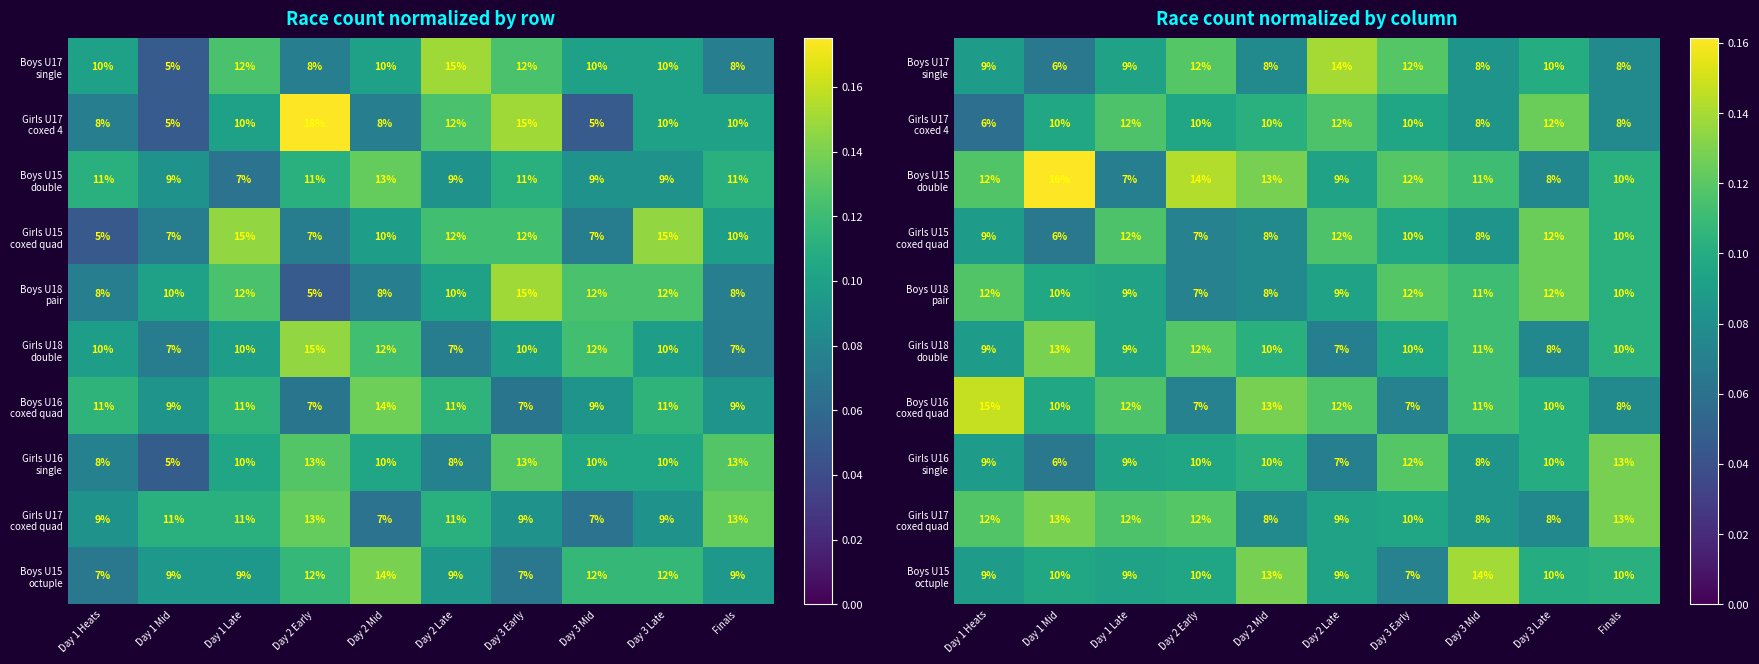

Rank the series by their maximum value, from lowest to highest.

Girls U17 coxed 4, Girls U15 coxed quad, Boys U18 pair, Girls U16 single, Girls U18 double, Girls U17 coxed quad, Boys U15 octuple, Boys U17 single, Boys U16 coxed quad, Boys U15 double